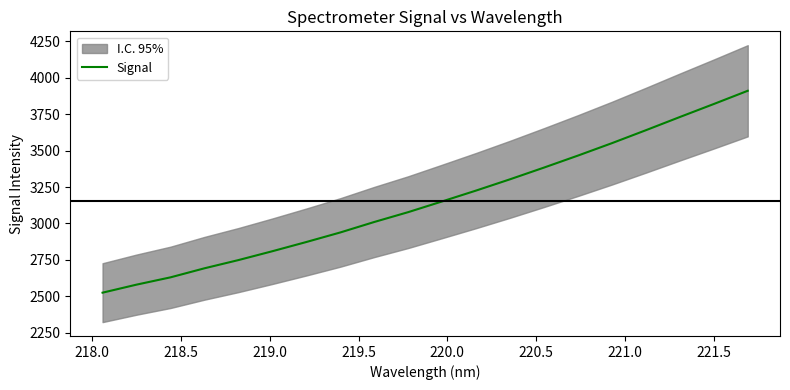

What is the difference between the maximum and minimum values?

1385.1